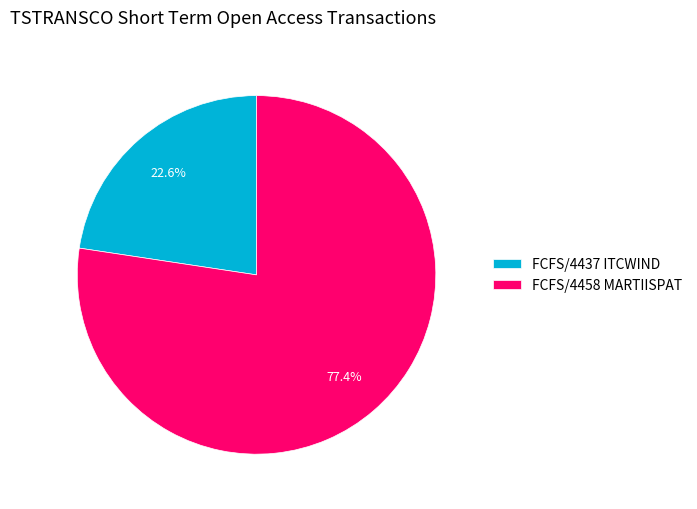

Does any single category account for the majority?

Yes